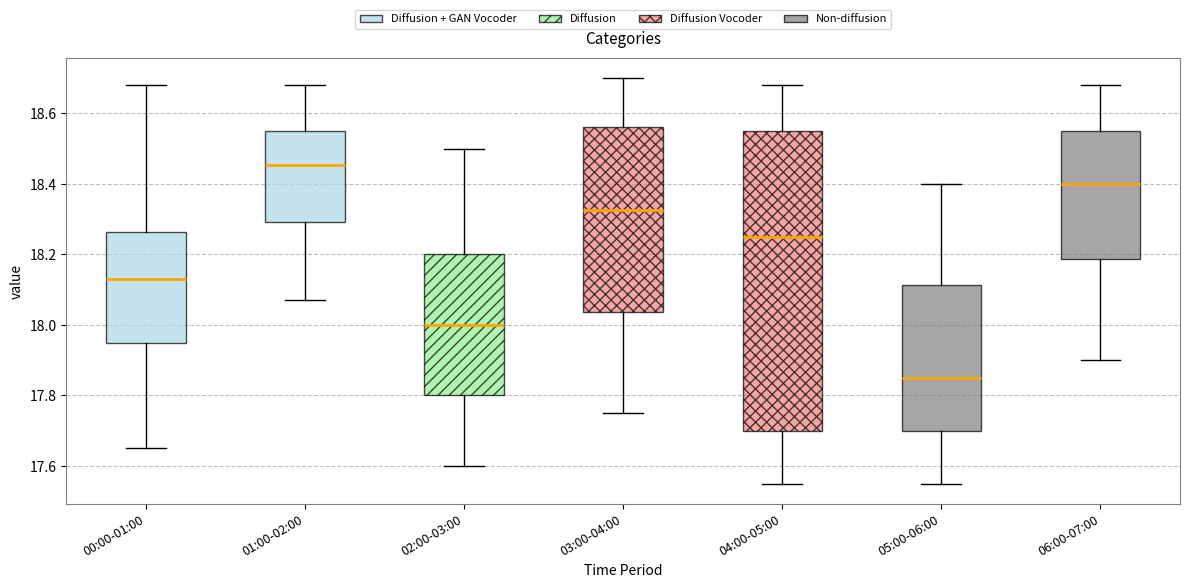

Which box's median line is the lowest?

05:00-06:00